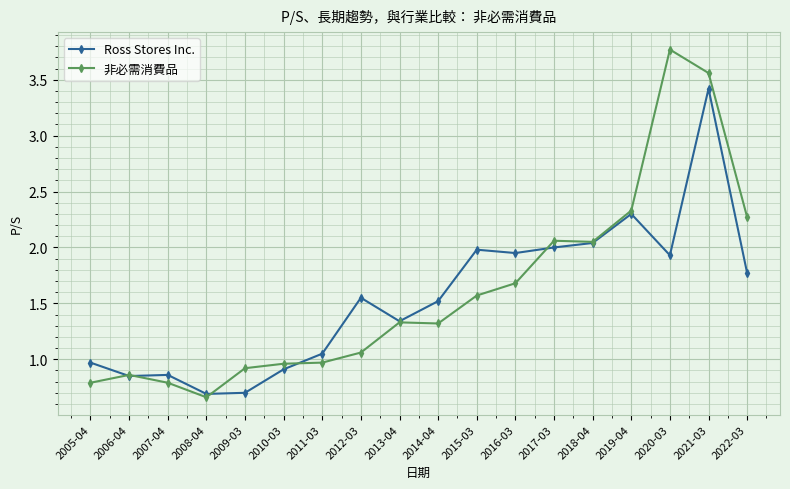

Rank the series by their maximum value, from lowest to highest.

Ross Stores Inc., 非必需消費品